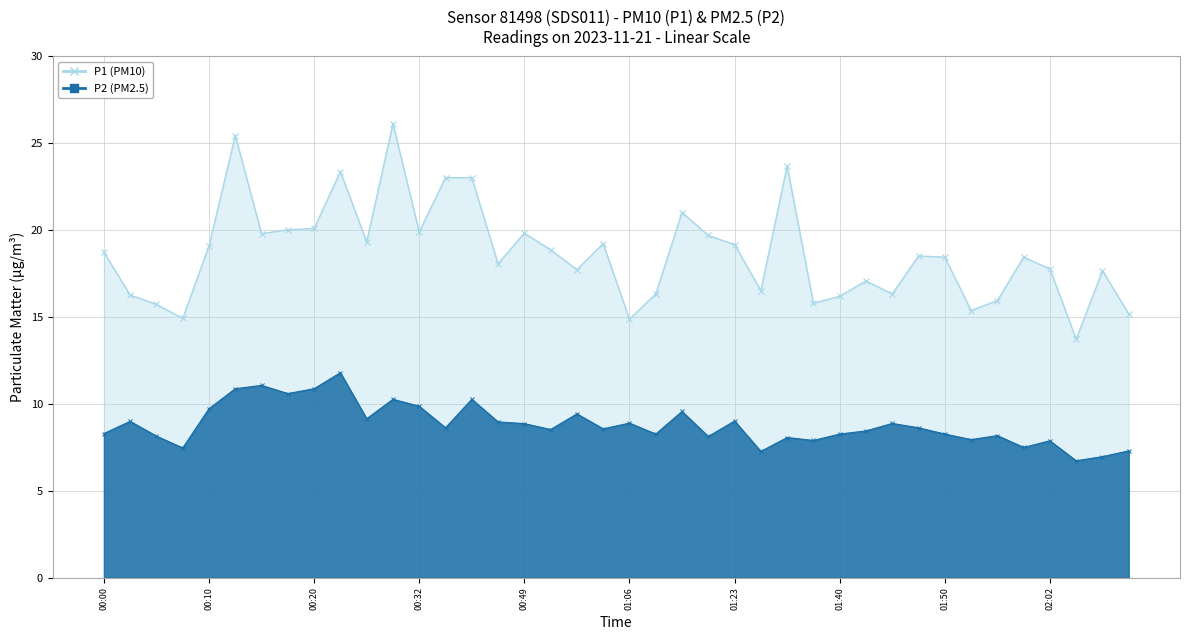

What is the difference between the maximum and minimum values in the P2 series?

5.1